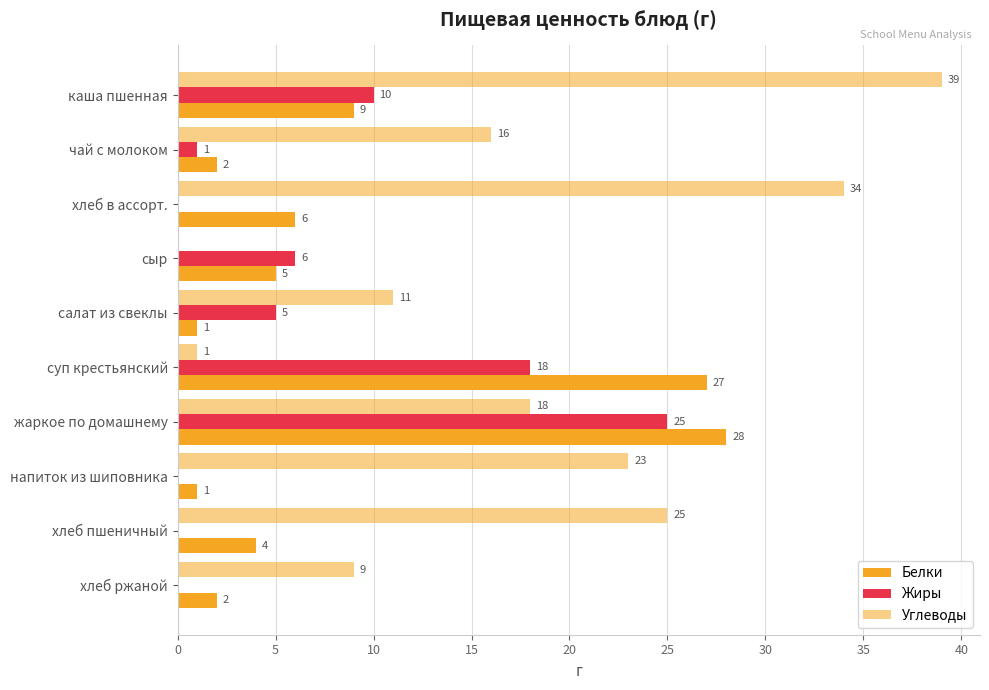

Count the number of data series in this chart.

3